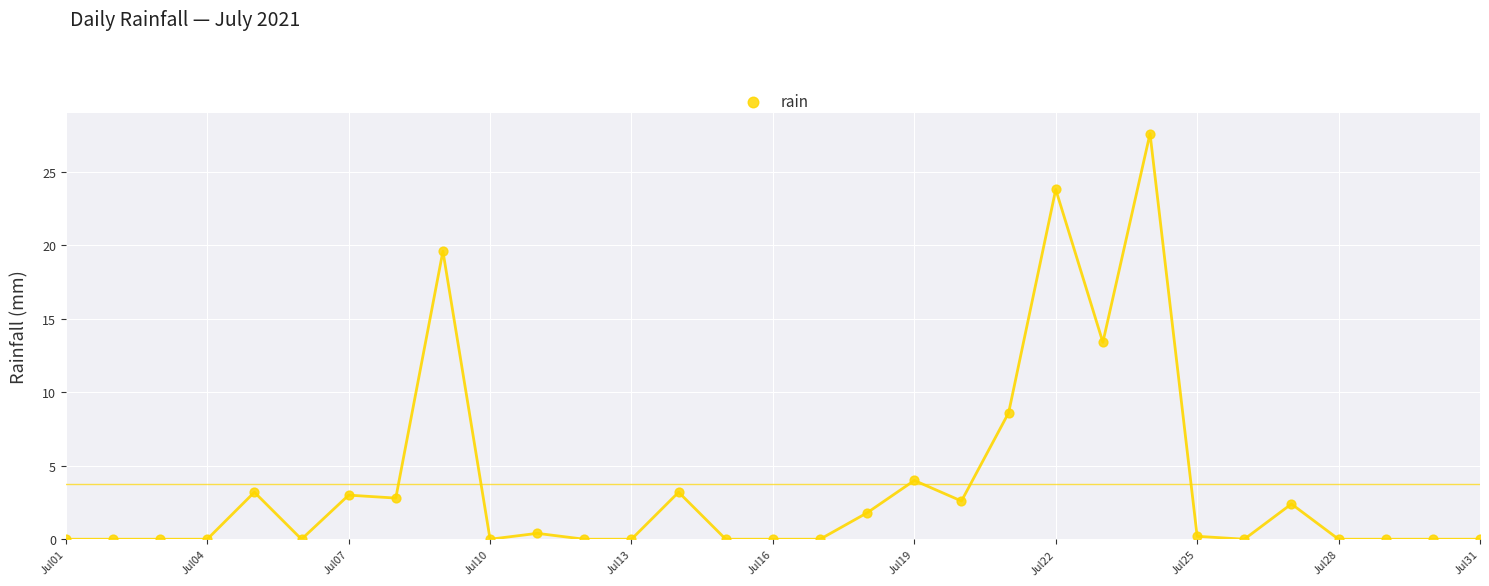

What is the range of Y values (max minus min)?

27.6